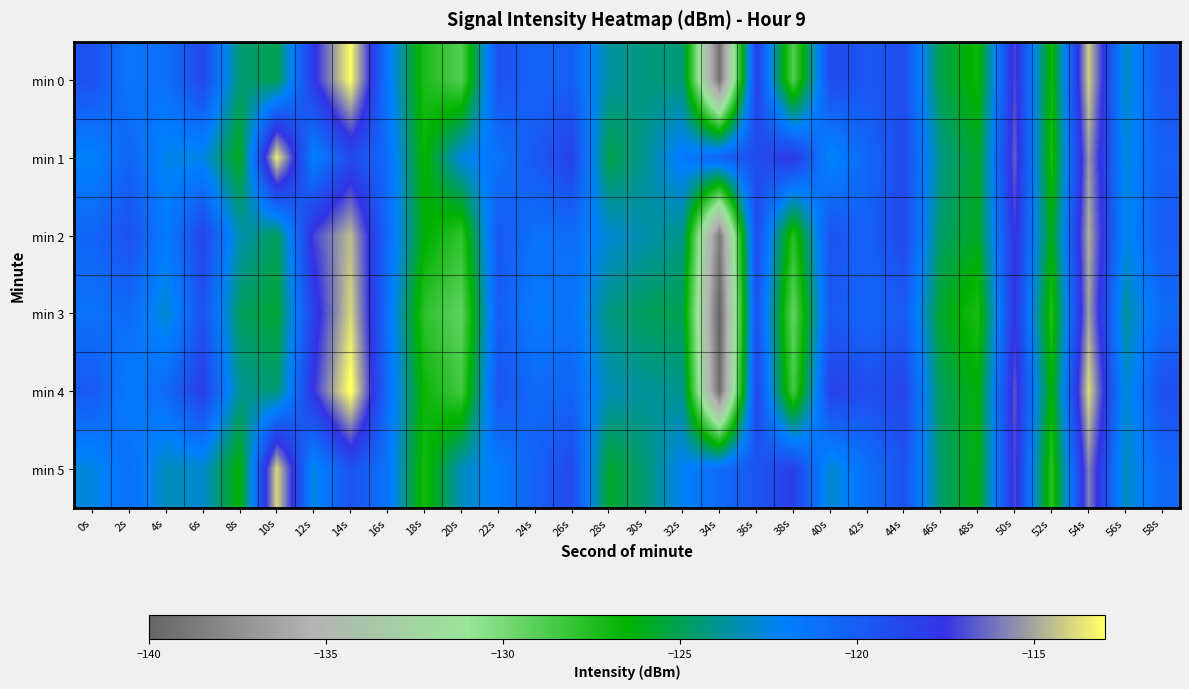

At which category is the sum across all series the highest?

54s